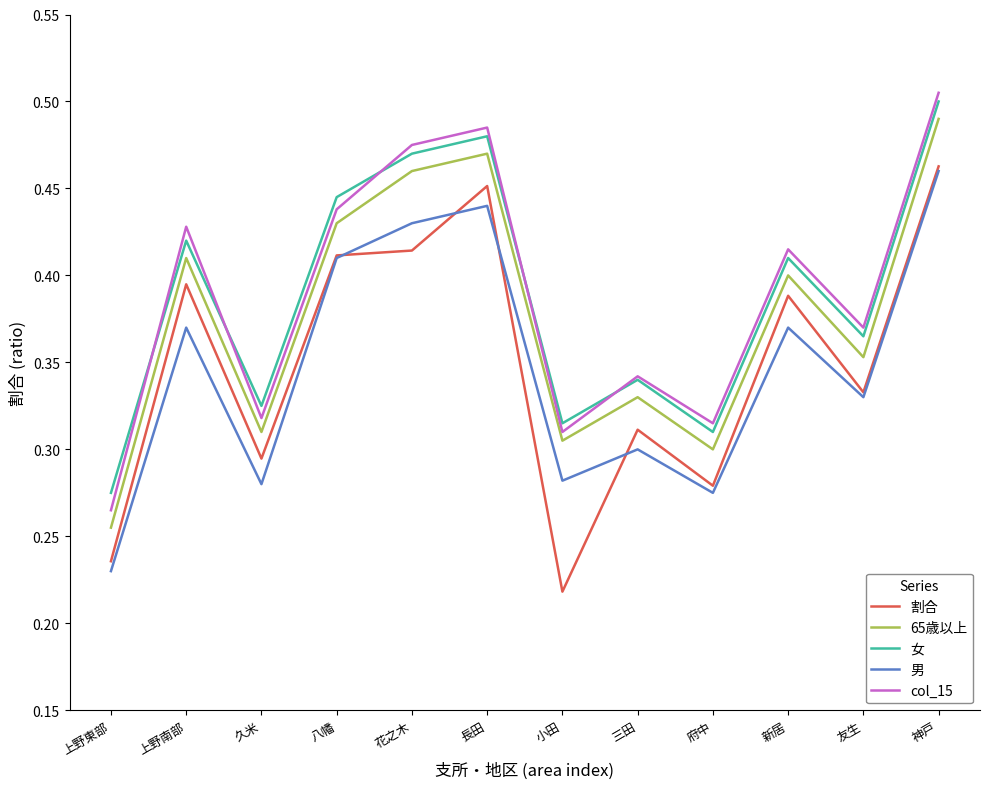

True or false: 65歳以上 and 女 intersect in this chart.

False